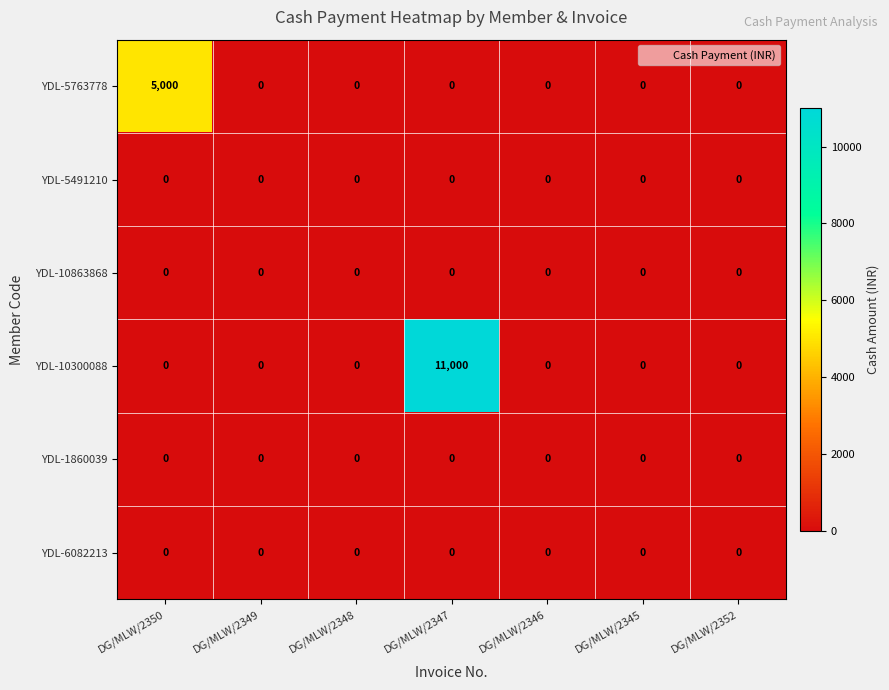

Count the number of data series in this chart.

6